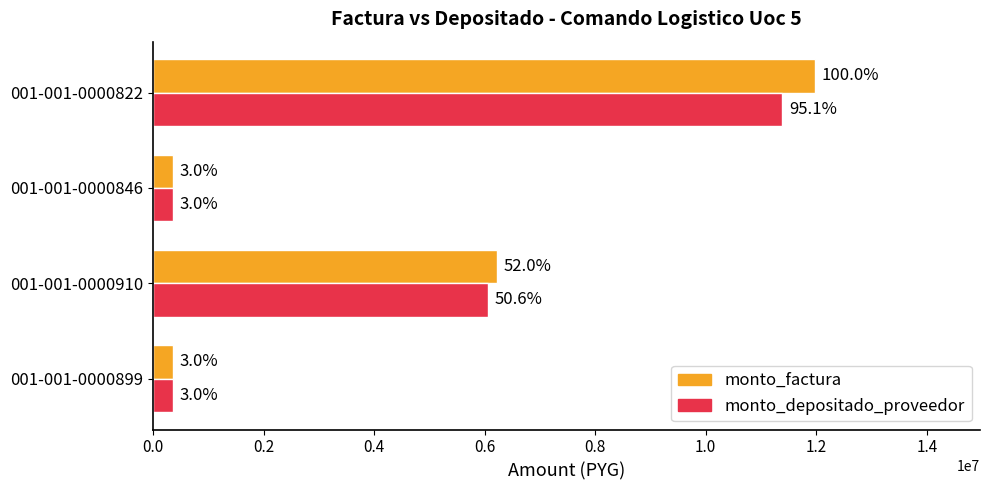

List the series in order of their overall mean, lowest first.

monto_depositado_proveedor, monto_factura